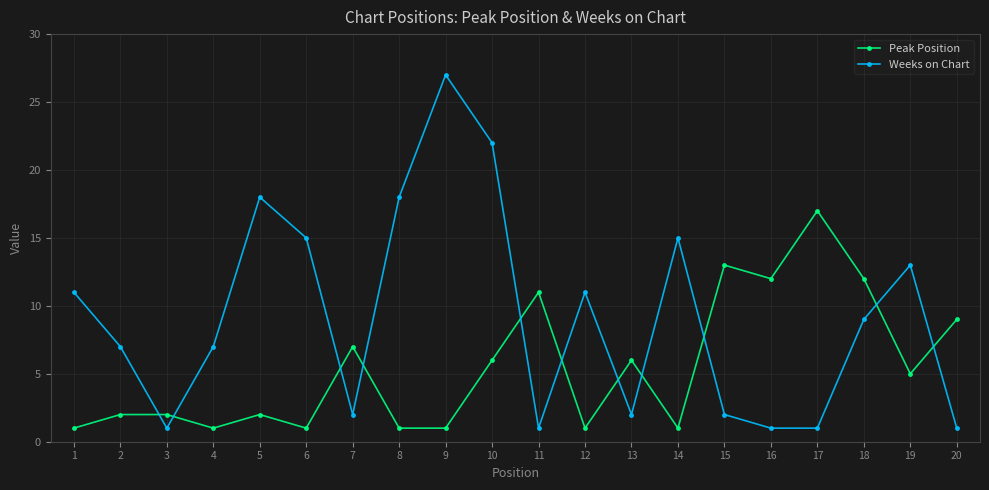

What is the difference between the second highest and minimum values in the Weeks on Chart series?

21